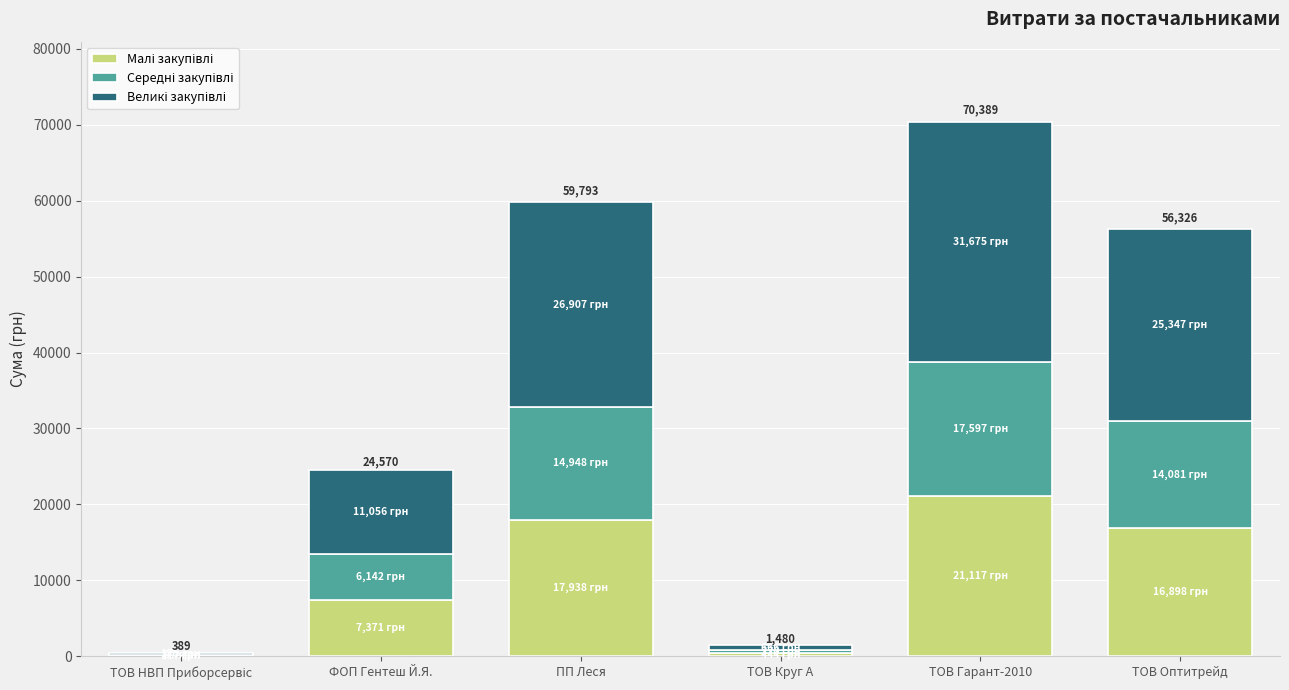

At which category is the sum across all series the highest?

ТОВ Гарант-2010